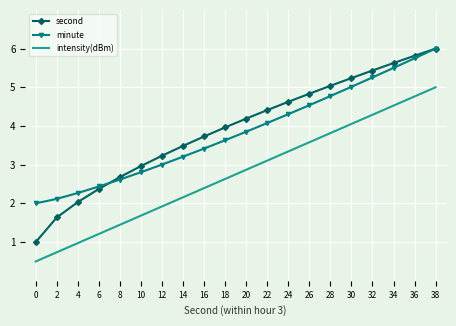

How many series are shown in this chart?

3